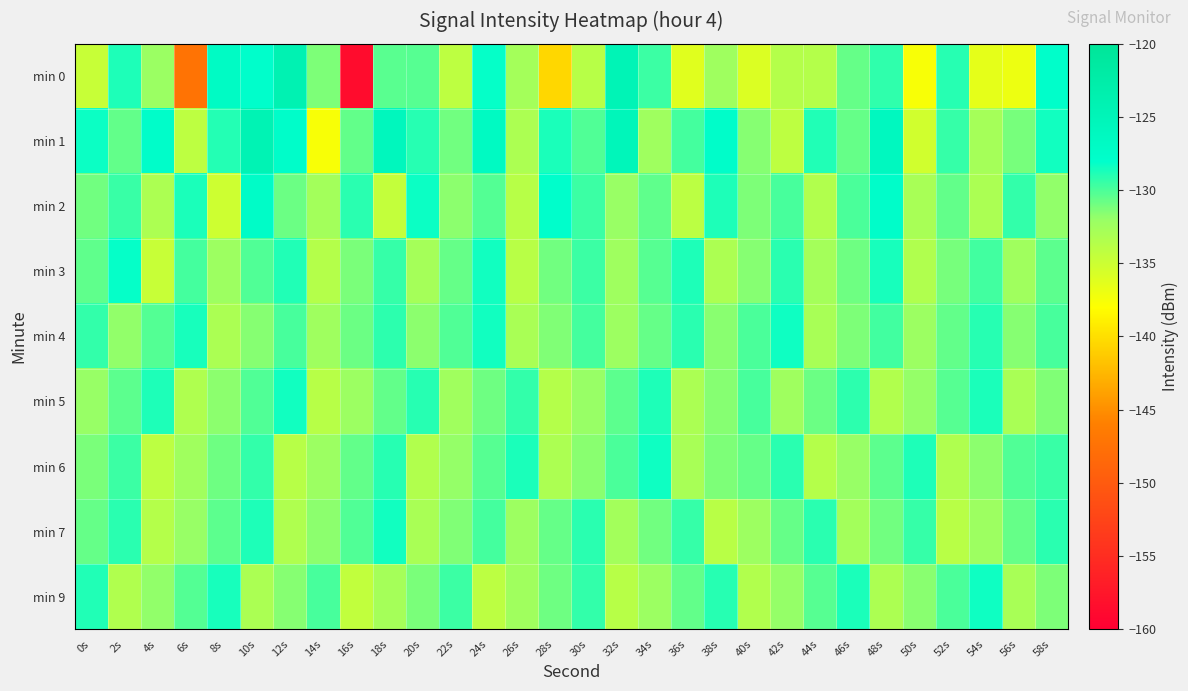

Which series changed the most between 20s and 52s?

min 2